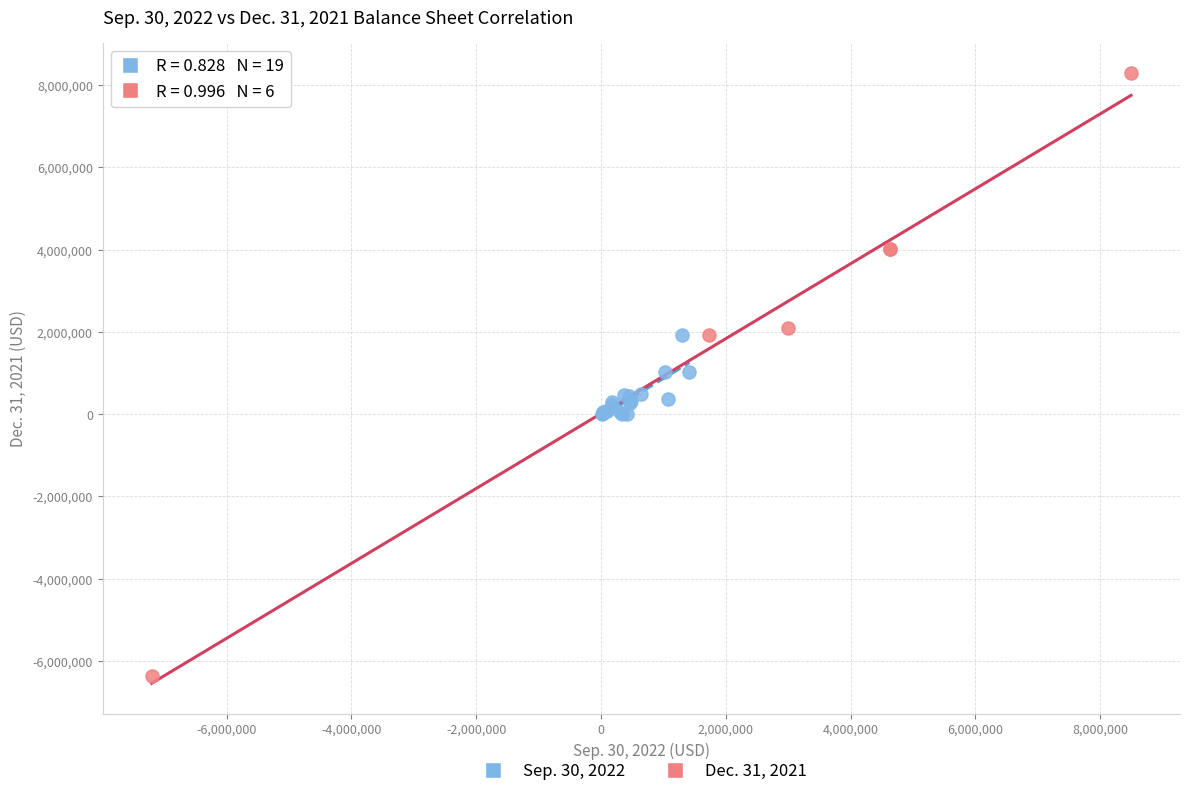

Which series has the widest spread of Y values?

Dec. 31, 2021